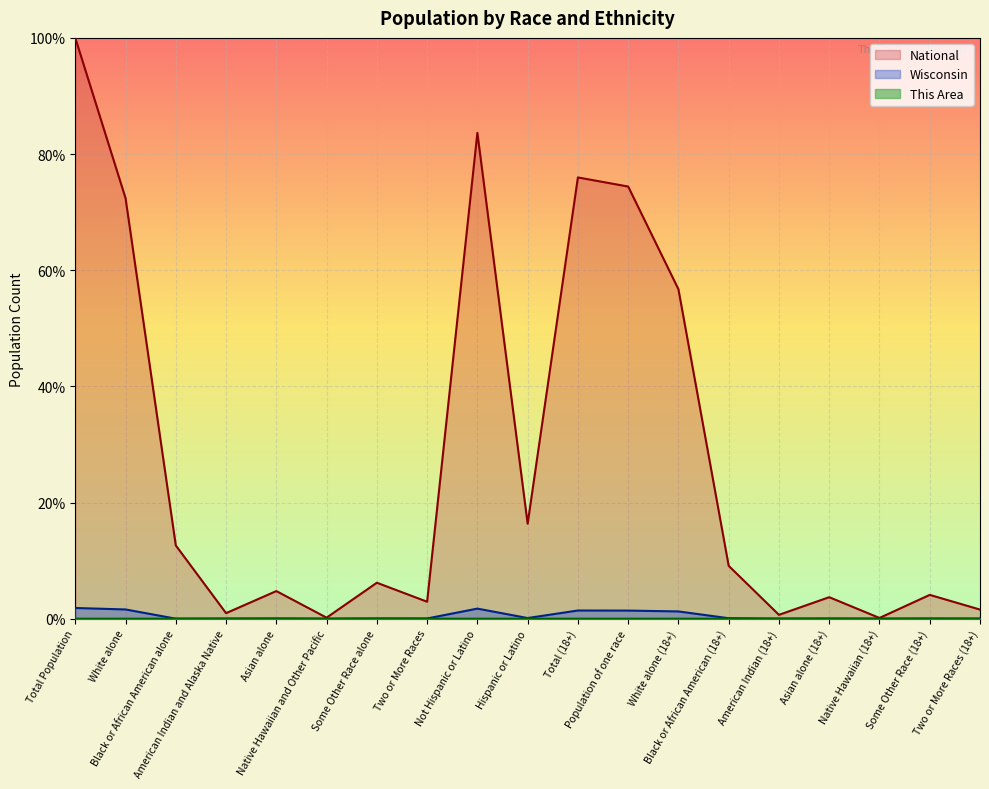

Reading left to right, list all the values displayed in this chart.

This Area: 0.0	0.0	0.0	0.0	0.0	0.0	0.0	0.0	0.0	0.0	0.0	0.0	0.0	0.0	0.0	0.0	0.0	0.0	0.0
Wisconsin: 1.8	1.6	0.0	0.0	0.0	0.0	0.0	0.0	1.7	0.1	1.4	1.4	1.2	0.1	0.0	0.0	0.0	0.0	0.0
National: 100.0	72.4	12.6	0.9	4.8	0.2	6.2	2.9	83.7	16.3	76.0	74.4	56.7	9.1	0.7	3.7	0.1	4.1	1.6